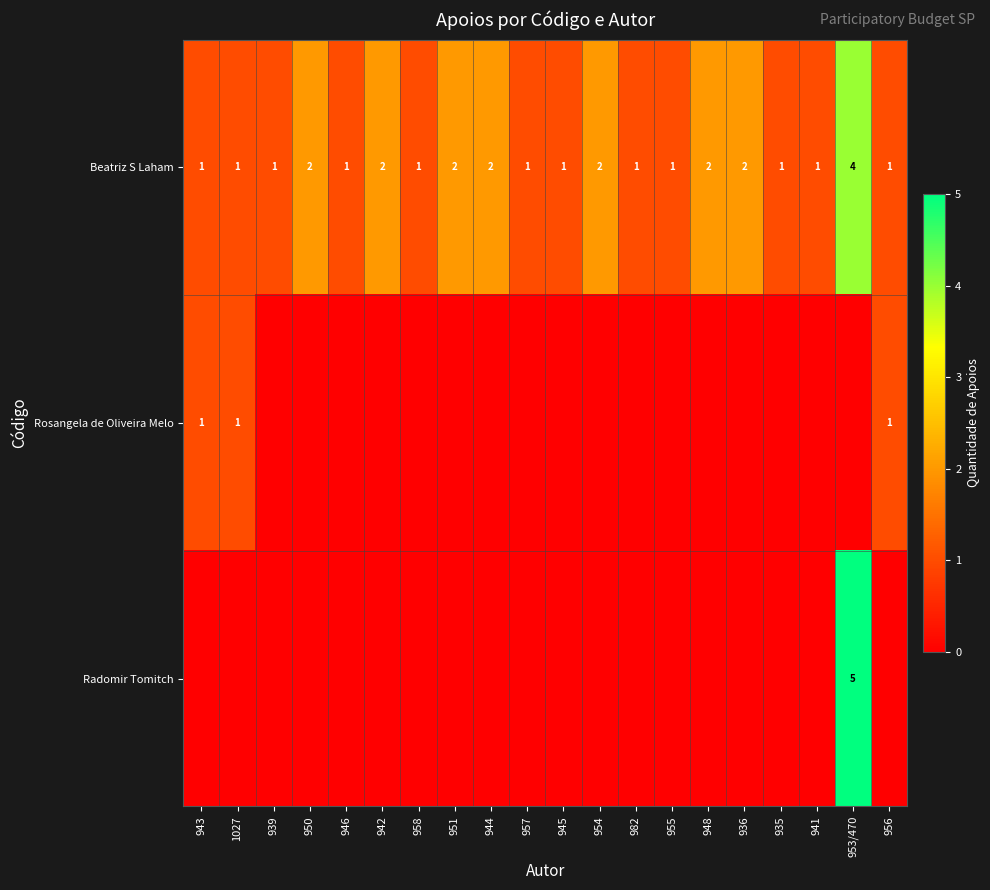

The value of Beatriz S Laham at 936 is 3. True or false?

False